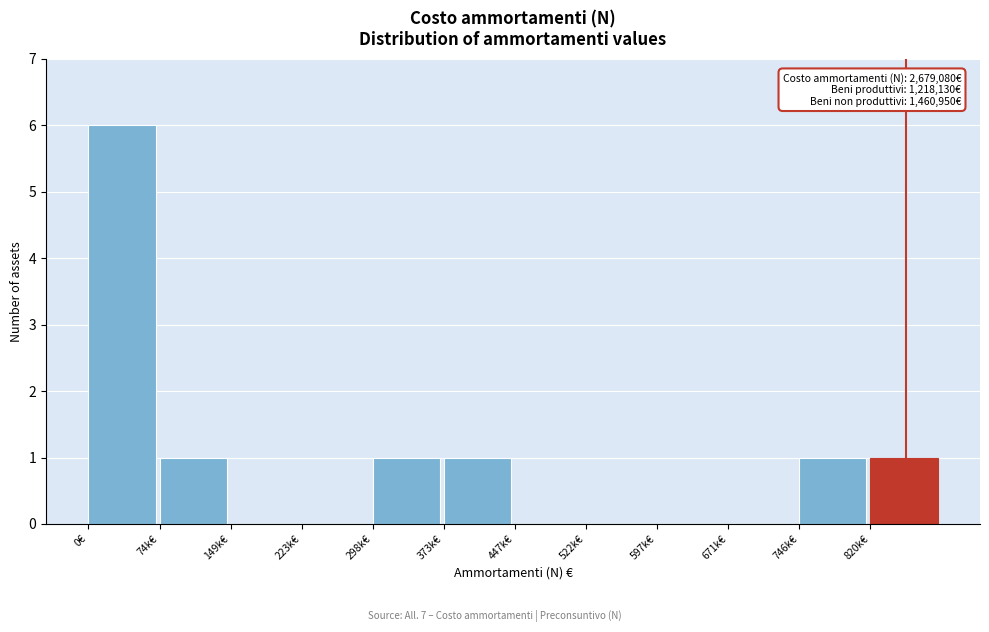

Reading left to right, what are all the values shown in this chart?

0€=6	74k€=1	149k€=0	223k€=0	298k€=1	373k€=1	447k€=0	522k€=0	597k€=0	671k€=0	746k€=1	820k€=1